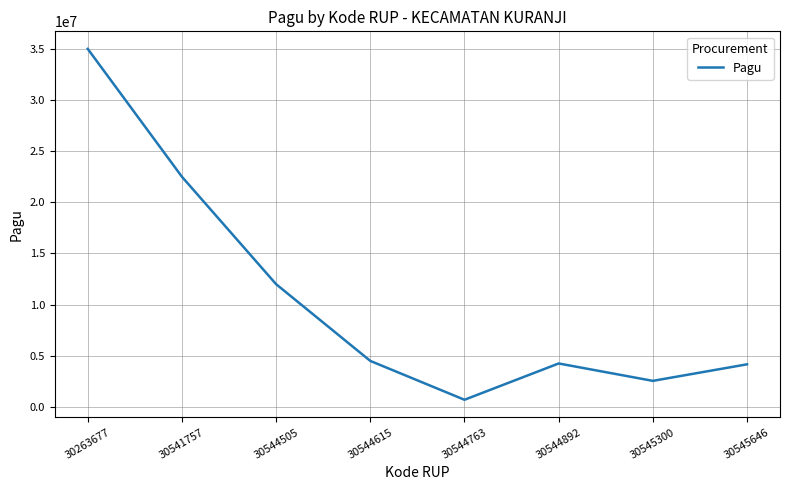

Does the chart have visible grid lines?

Yes